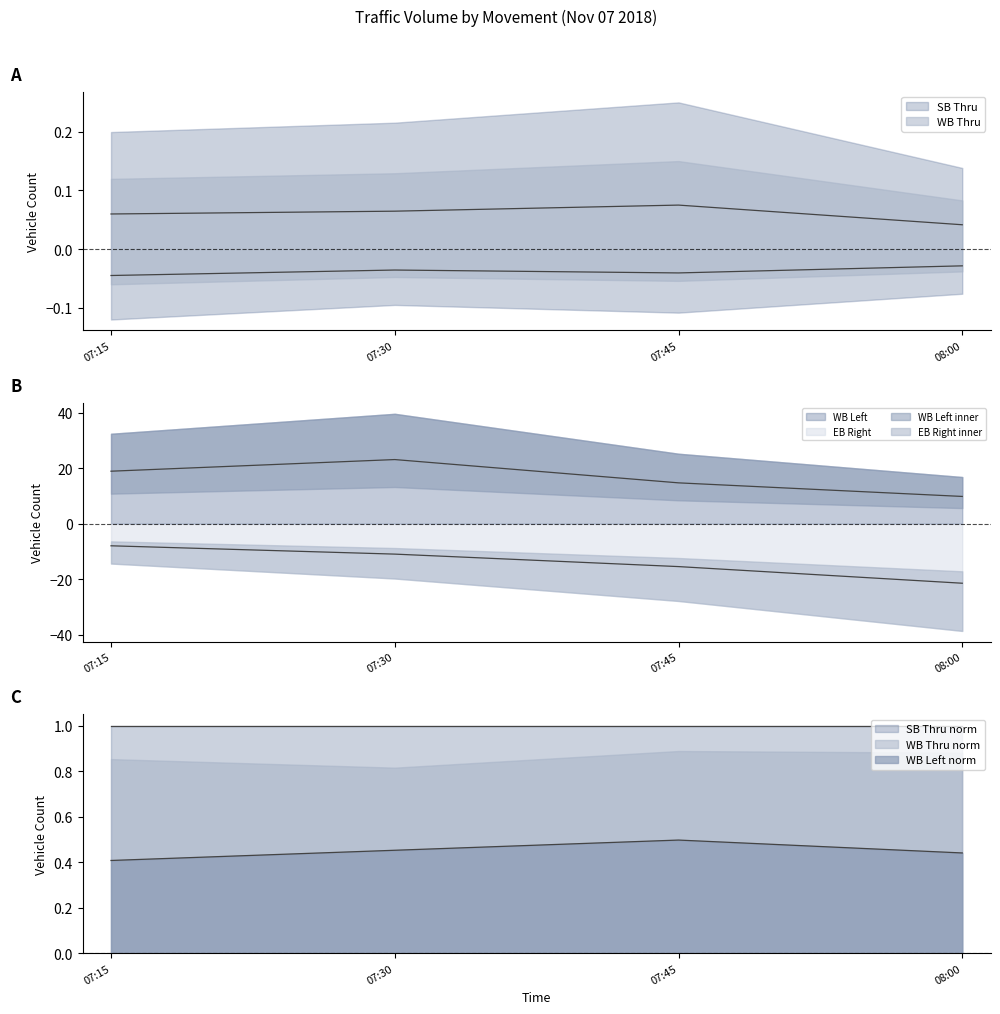

Which category has the highest value across all series?

07:30